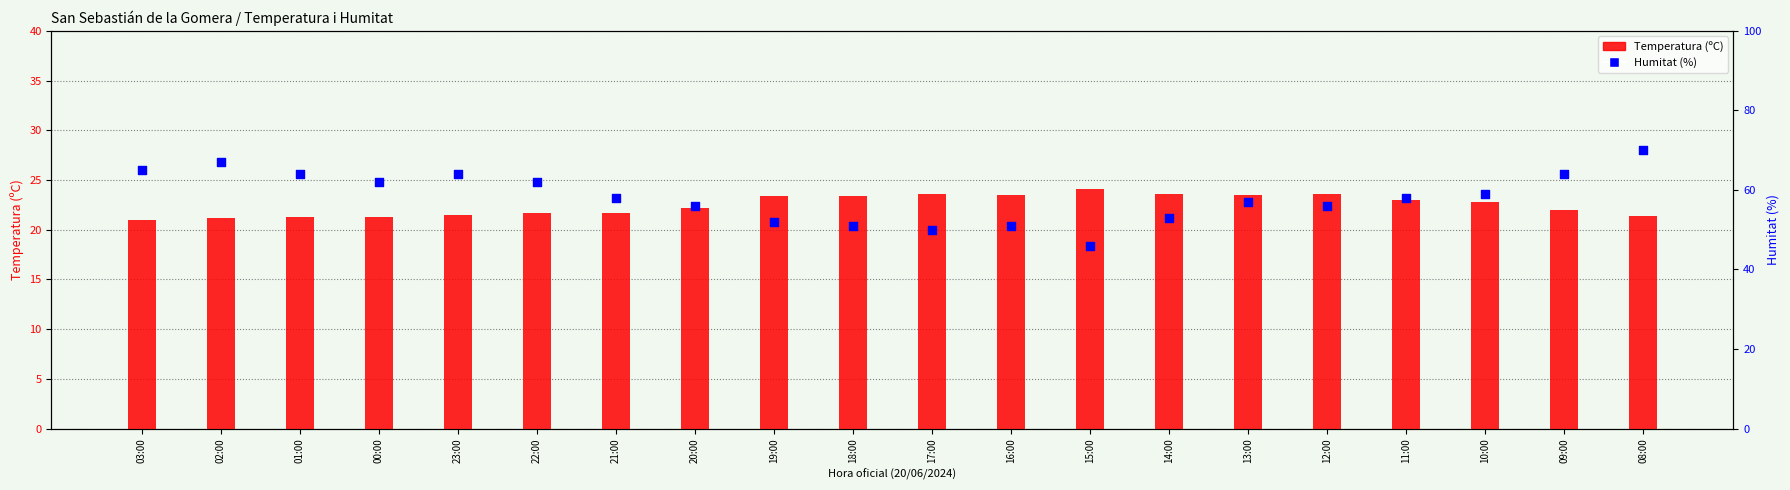

What is the total value across all series at 20:00?

78.2